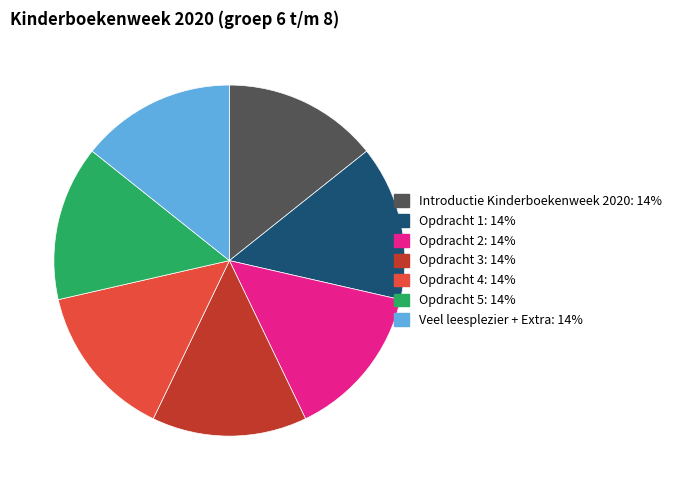

Does Opdracht 5 represent more than half of the total?

No